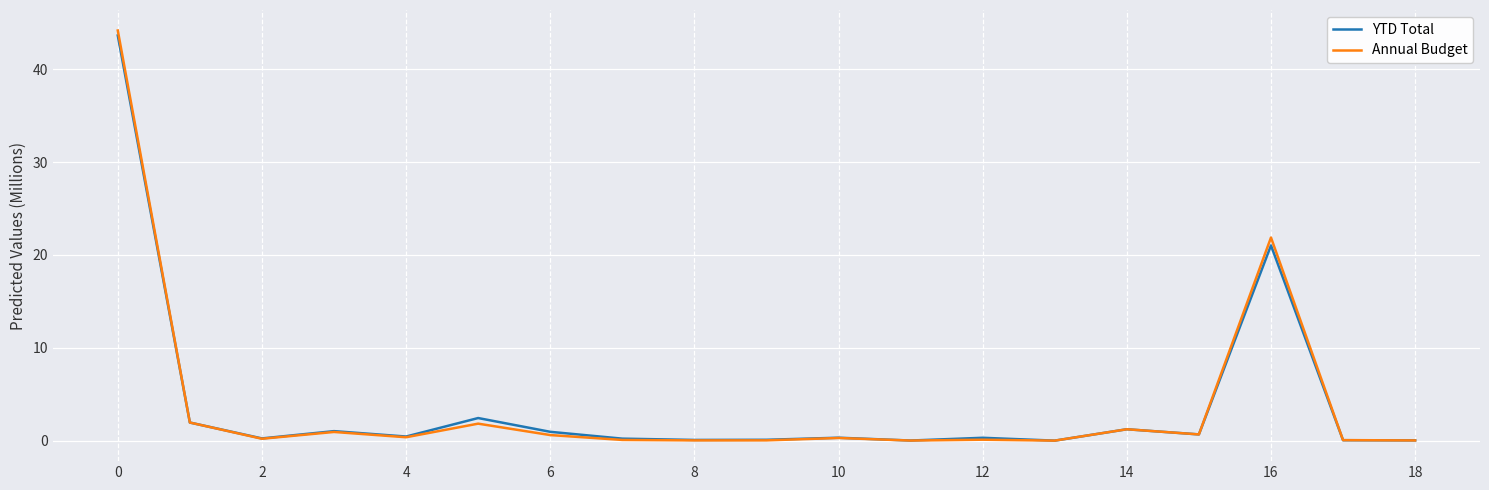

How many distinct data groups are displayed?

2